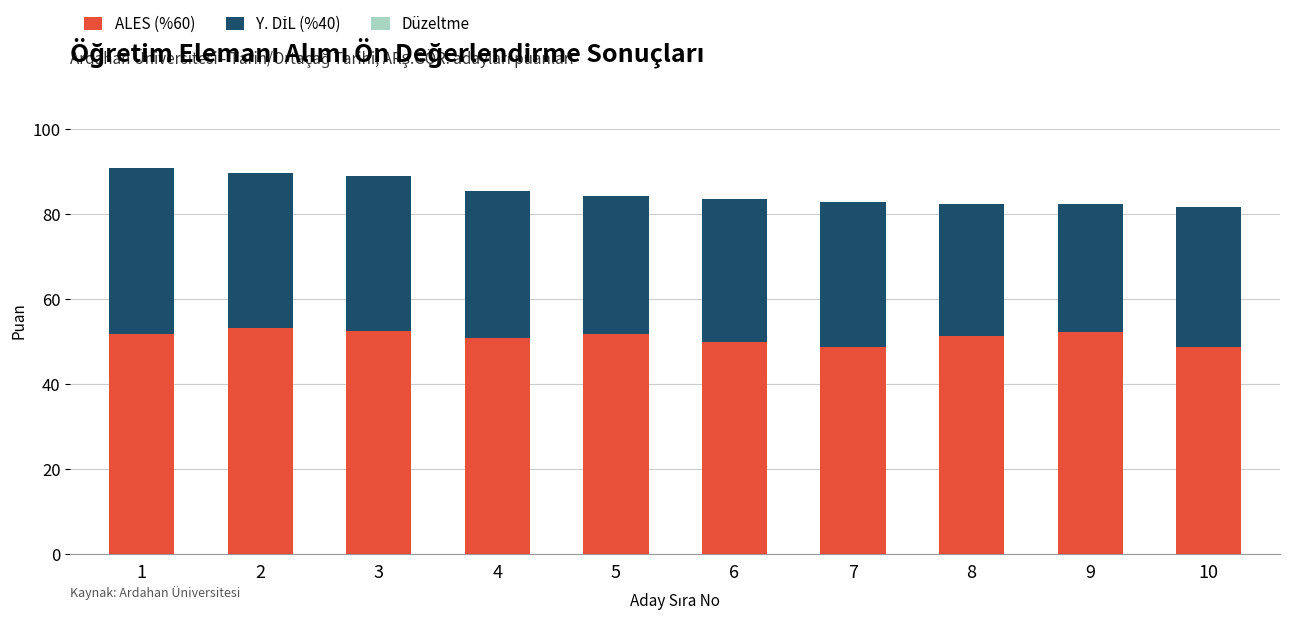

What is the total value across all series at 2?

89.7